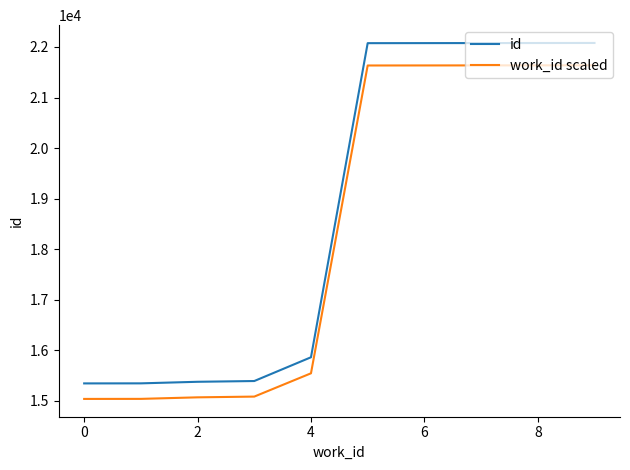

True or false: id and work_id scaled intersect in this chart.

False